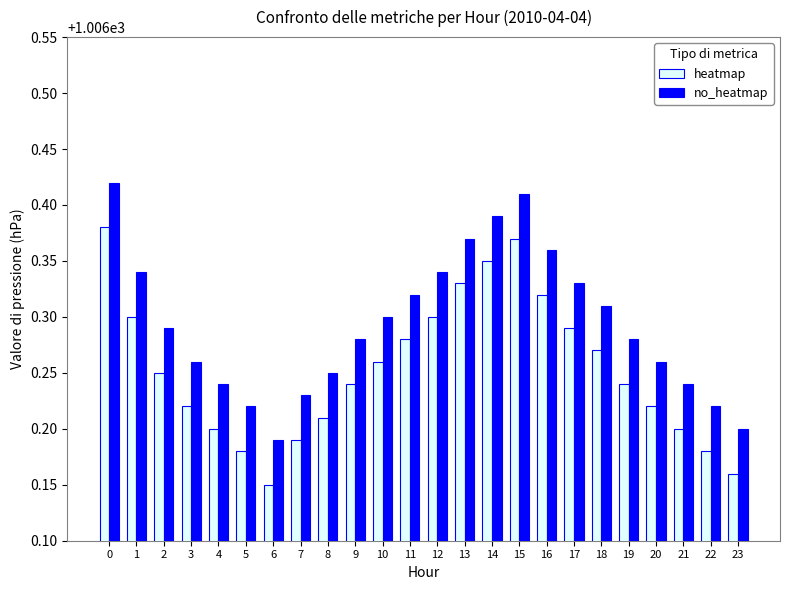

What is the difference between the second highest and minimum values in the heatmap series?

0.2